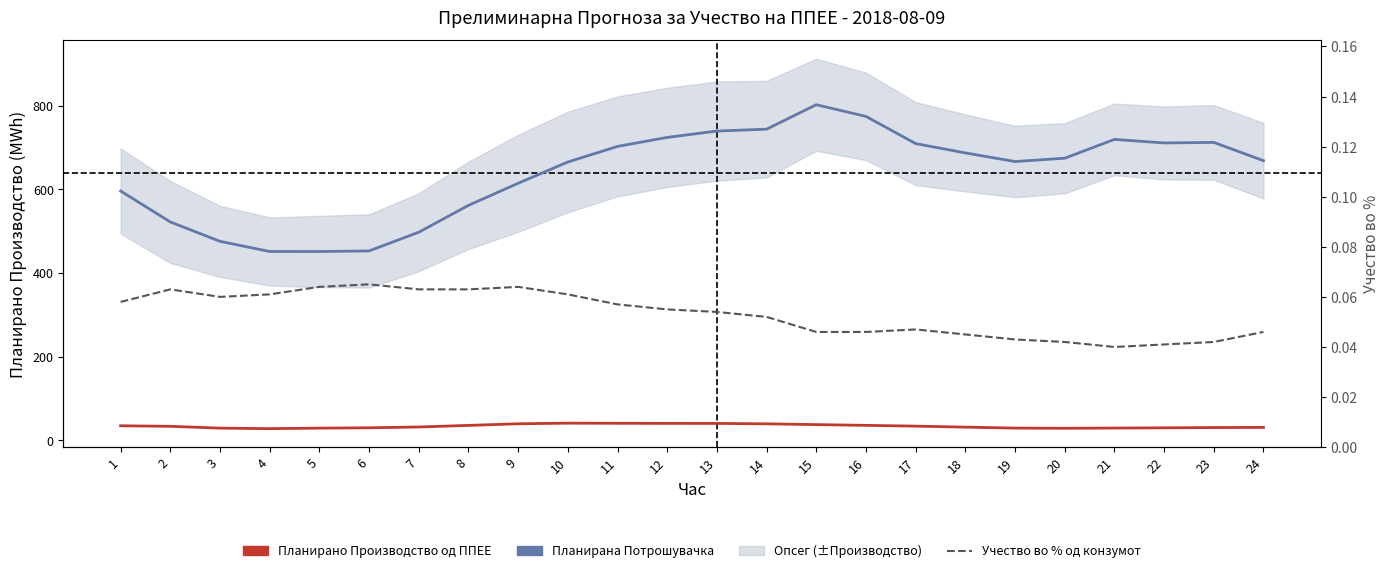

Is it true that Учество во % од конзумот equals 0.0 at 23?

False